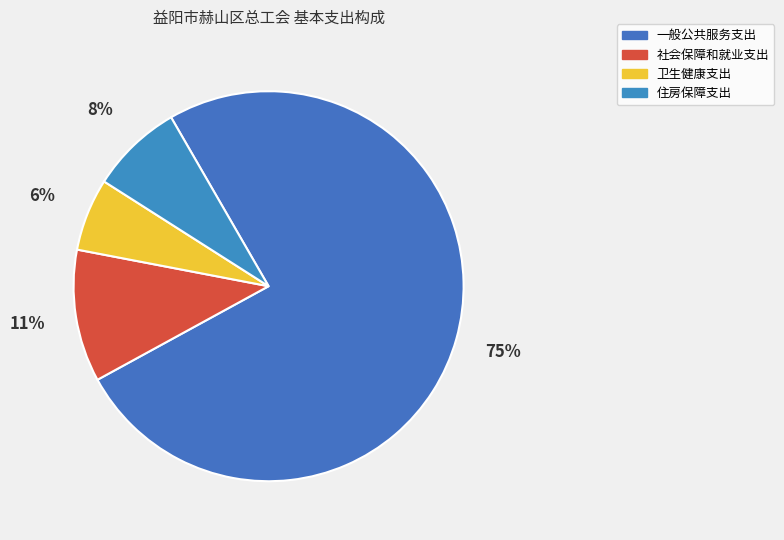

To the nearest percent, what is the combined percentage of 社会保障和就业支出 and 卫生健康支出?

17%